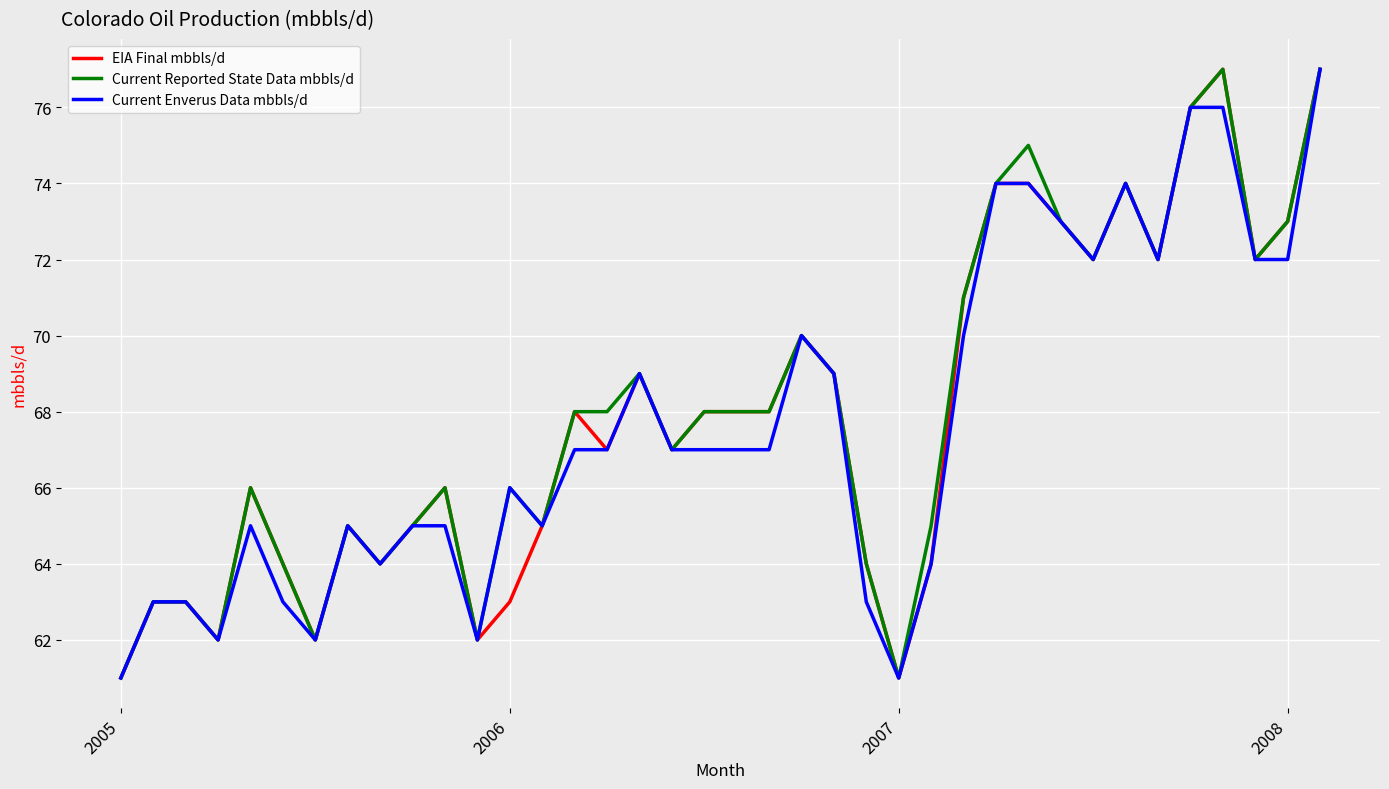

What are all the series names shown in the legend?

EIA Final mbbls/d, Current Reported State Data mbbls/d, Current Enverus Data mbbls/d